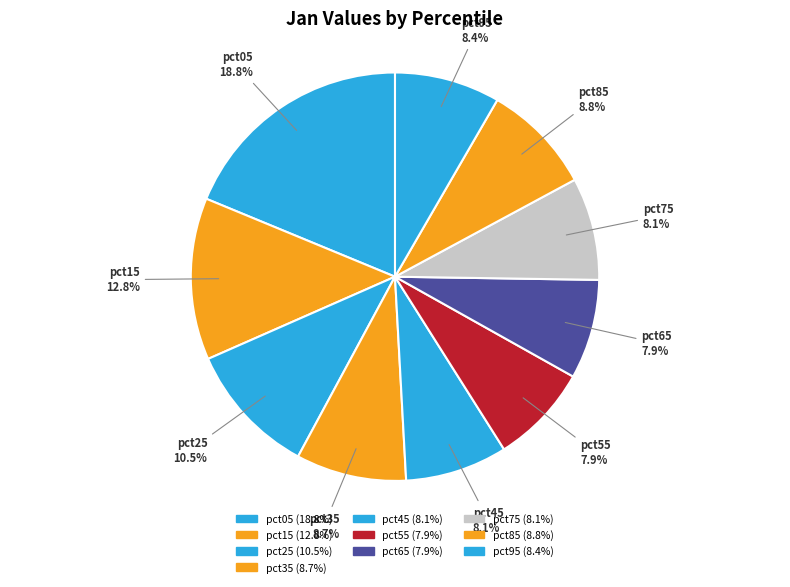

What percentage is the pct55 slice, to the nearest percent?

8%